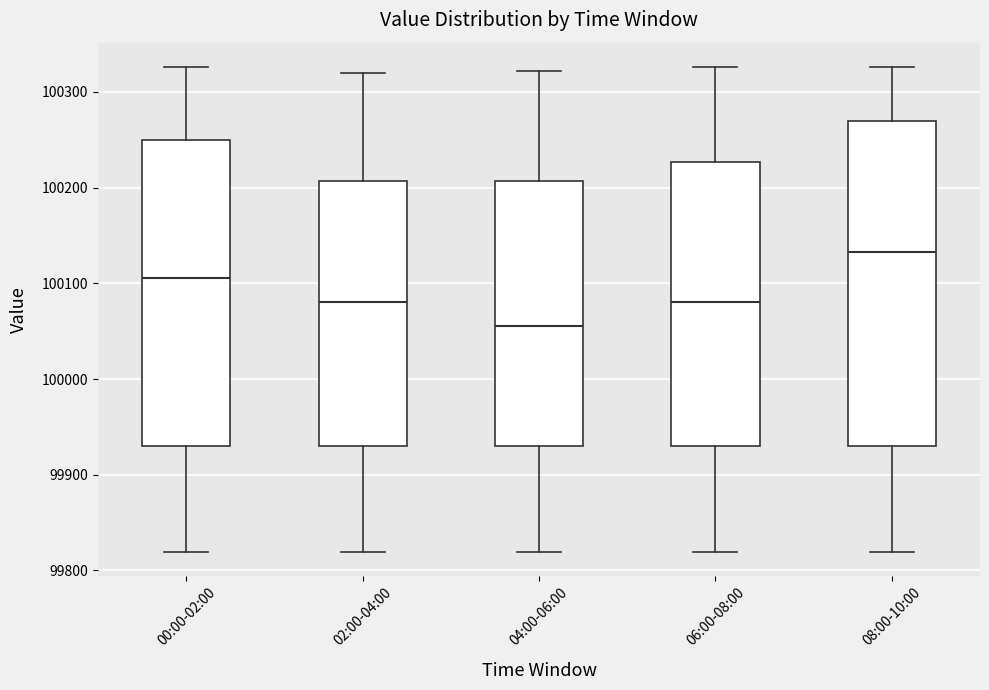

Where does the median line of the box for 00:00-02:00 sit on the y-axis? The values are not printed on the chart, so give them approximately, as read against the axis.

100110